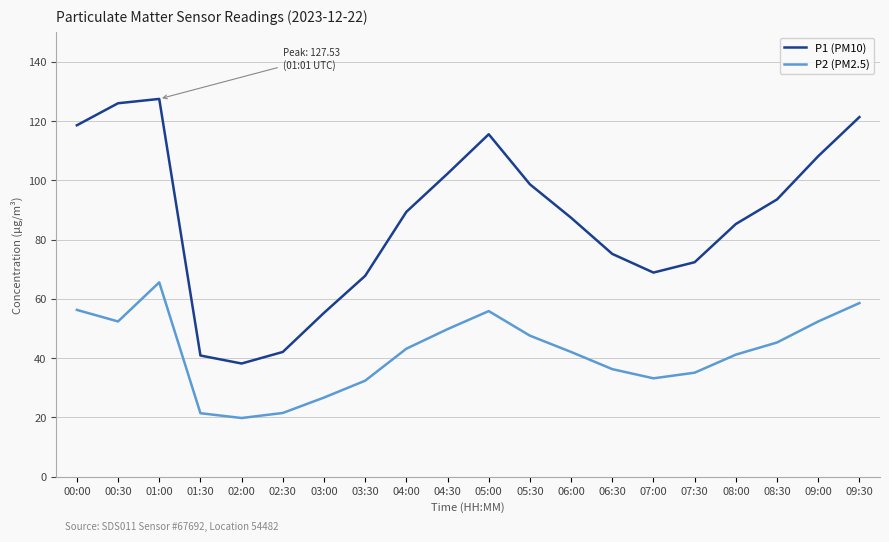

What are all the series names shown in the legend?

P1 (PM10), P2 (PM2.5)